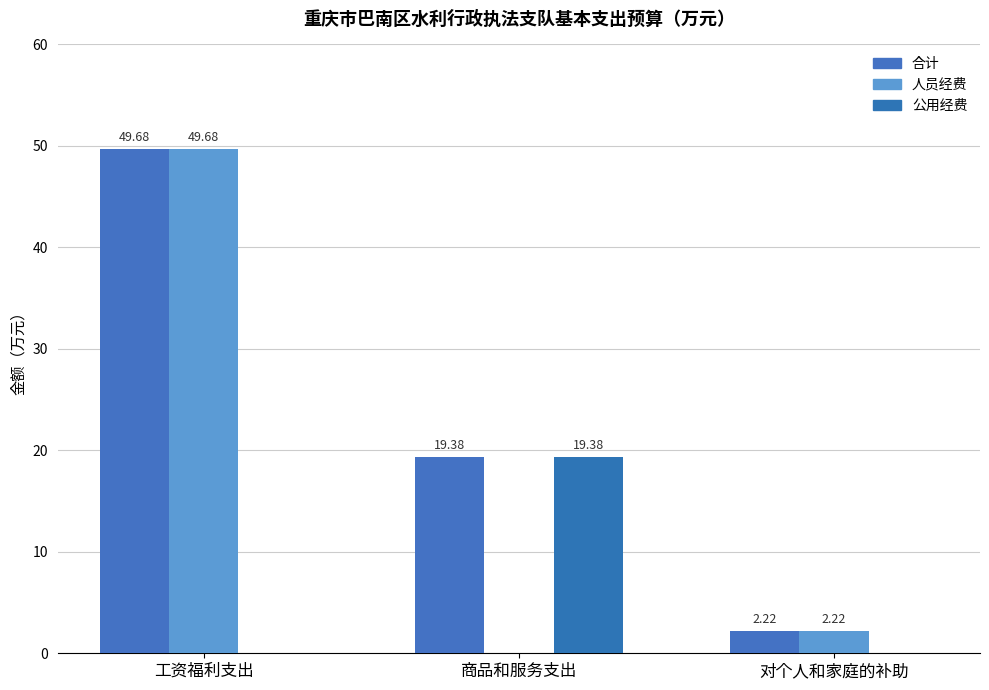

What is the difference between the maximum and minimum values in the 合计 series?

47.5